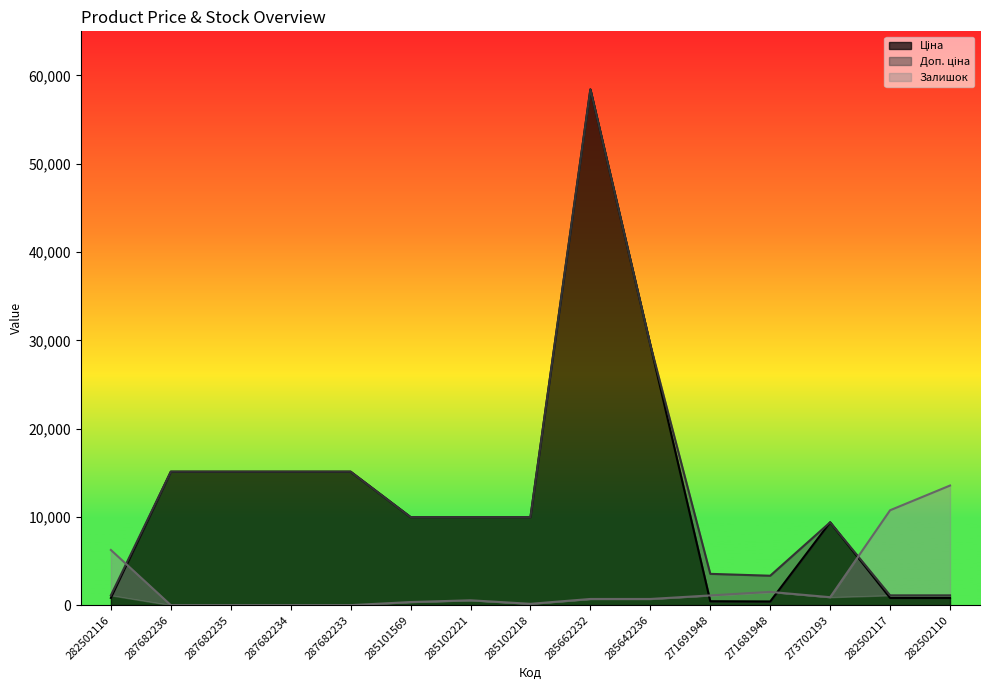

Rank the categories by Залишок value from lowest to highest.

287682236, 287682235, 287682234, 287682233, 285102218, 285101569, 285102221, 285662232, 285642236, 273702193, 271691948, 271681948, 282502116, 282502117, 282502110